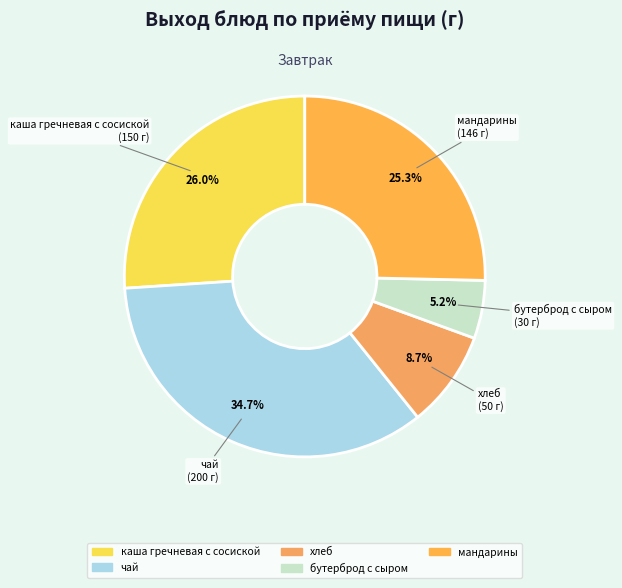

What is the smallest slice in the pie chart?

бутерброд с сыром